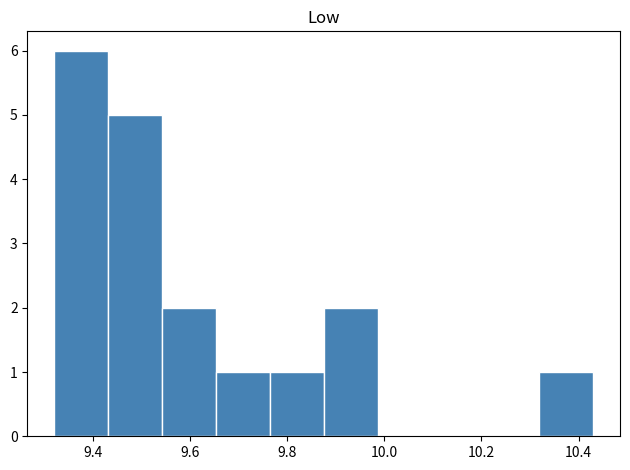

Which range on the x-axis has the tallest bar?

9.32 to 9.44